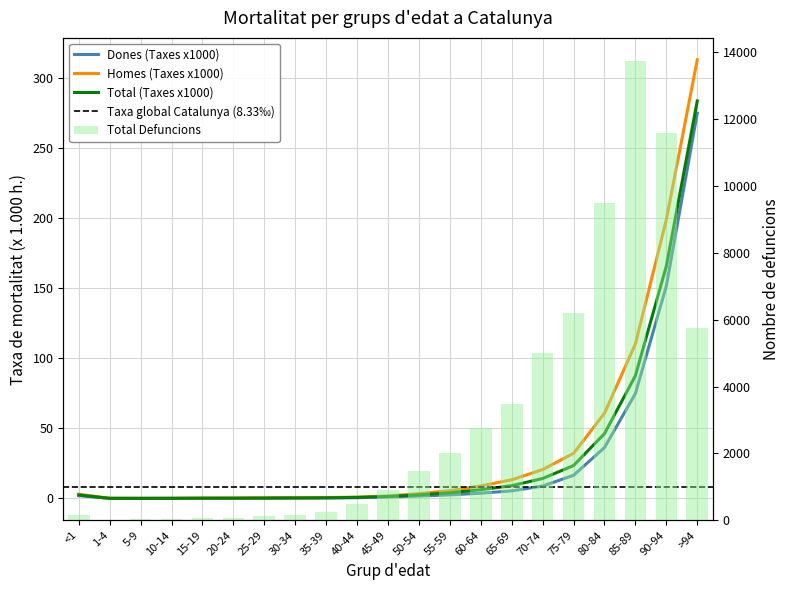

What is the difference between the highest and lowest values at 55-59?

3.0